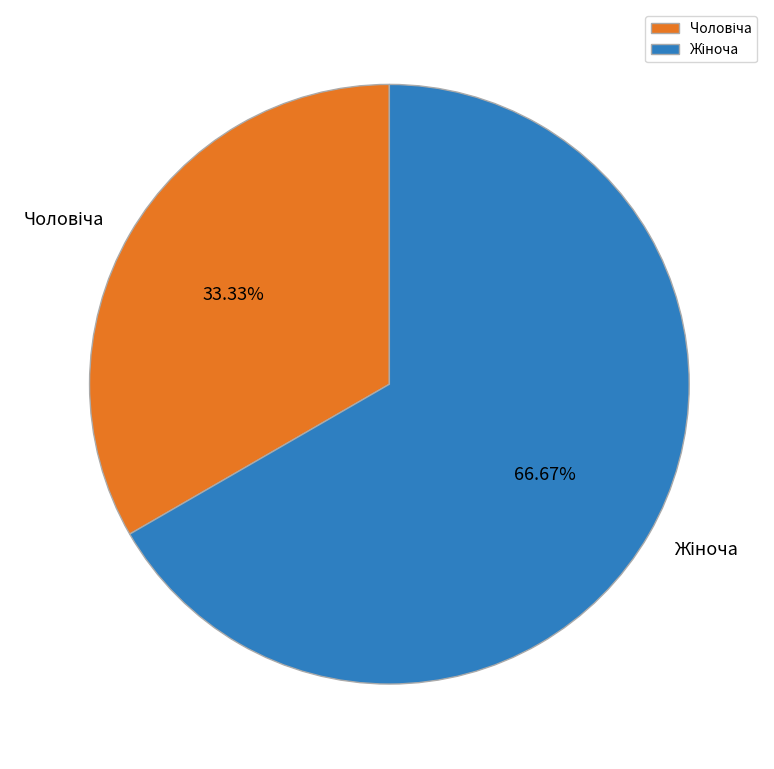

Does any single category account for the majority?

Yes